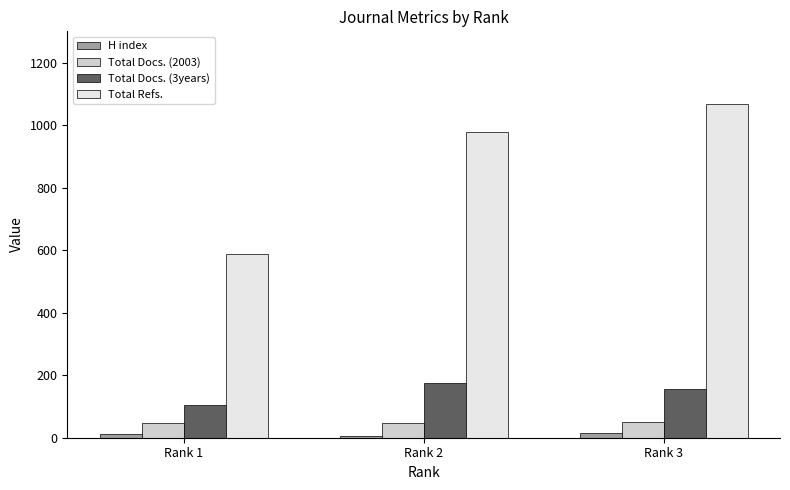

What is the maximum value shown in the chart?

1068